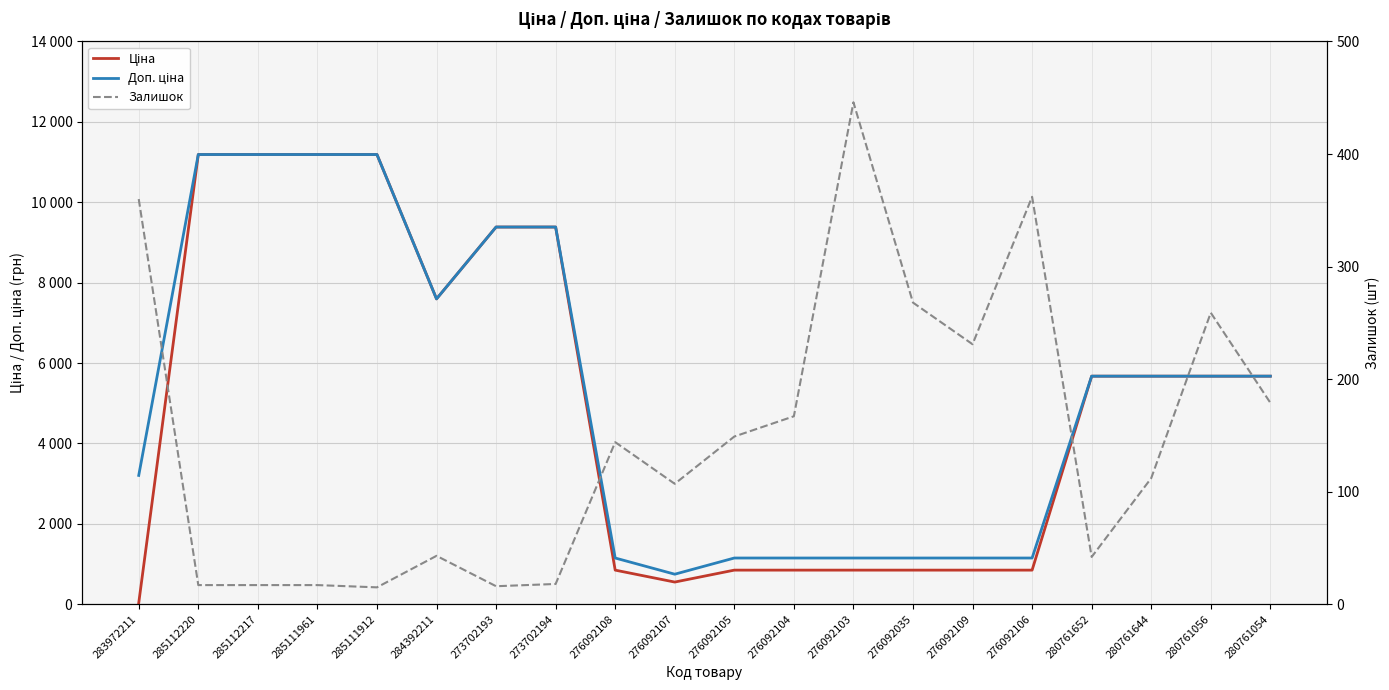

True or false: Залишок has more than 2 points higher than both neighbors.

True